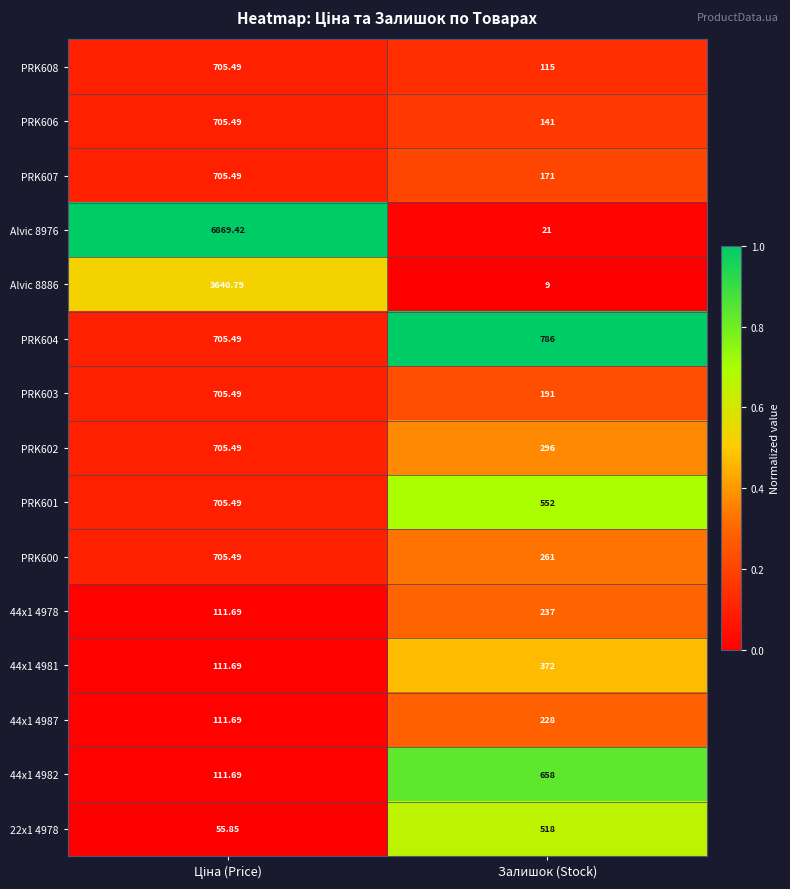

Where is PRK600 nearest to the value 483?

Залишок (Stock)